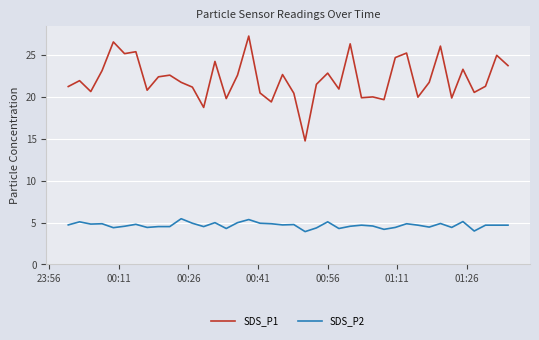

List the series in order of their peak value, lowest first.

SDS_P2, SDS_P1